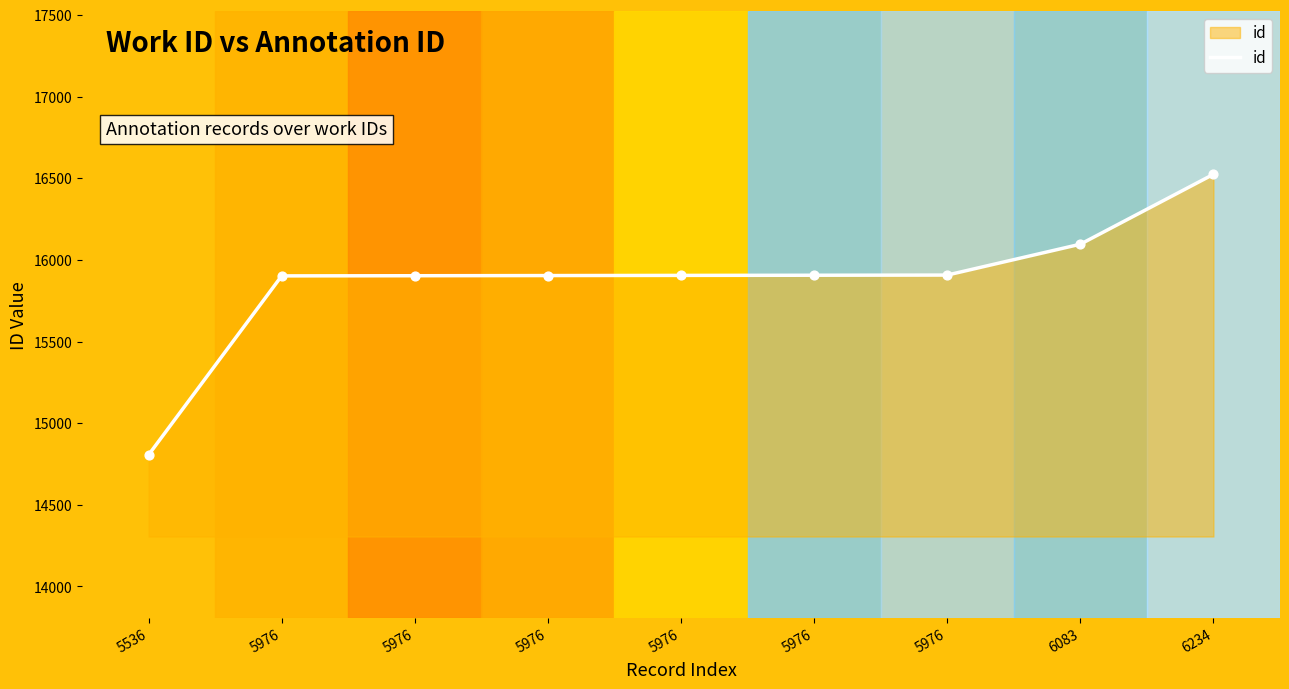

Which has a higher value, 5976 or 5976?

5976